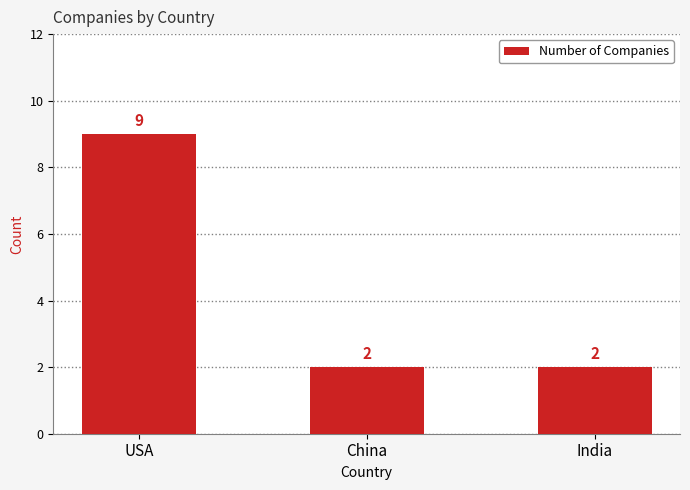

What position from the left is USA?

1